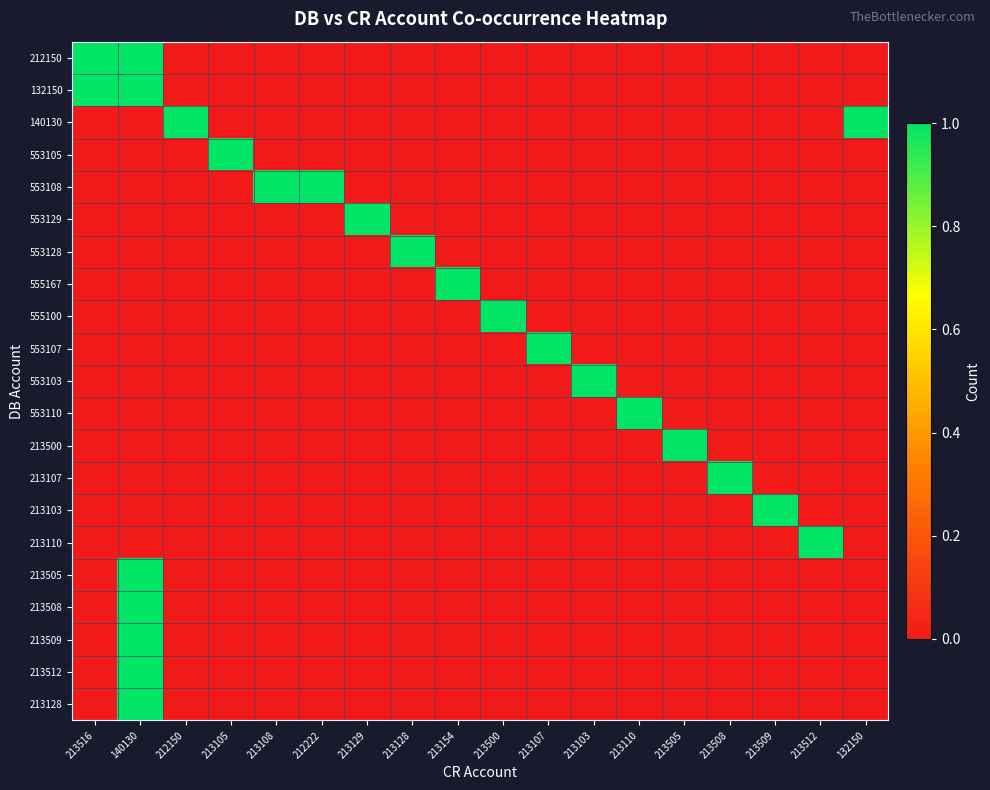

Count the number of categories in the chart.

18